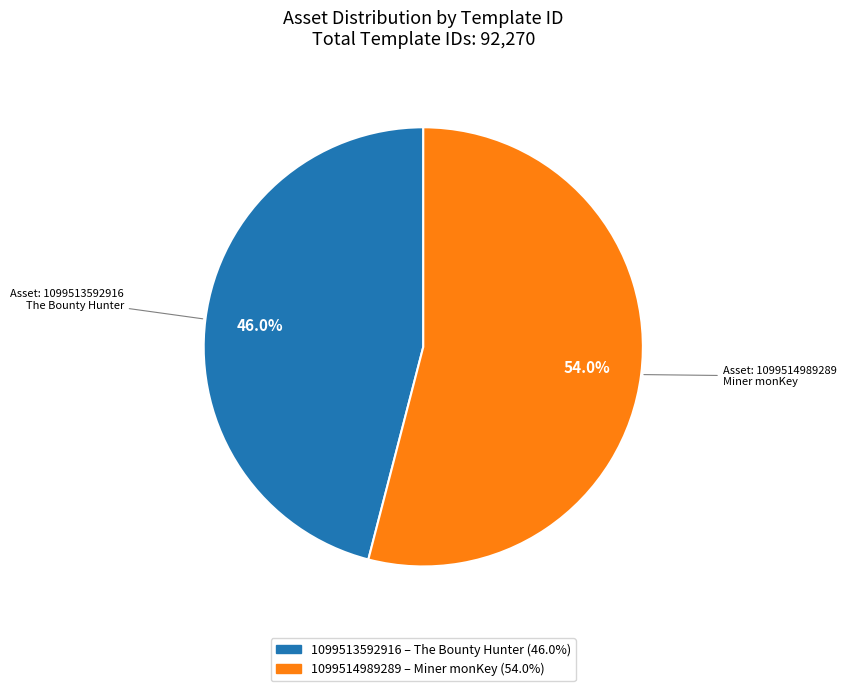

Which slice is the smallest?

1099513592916